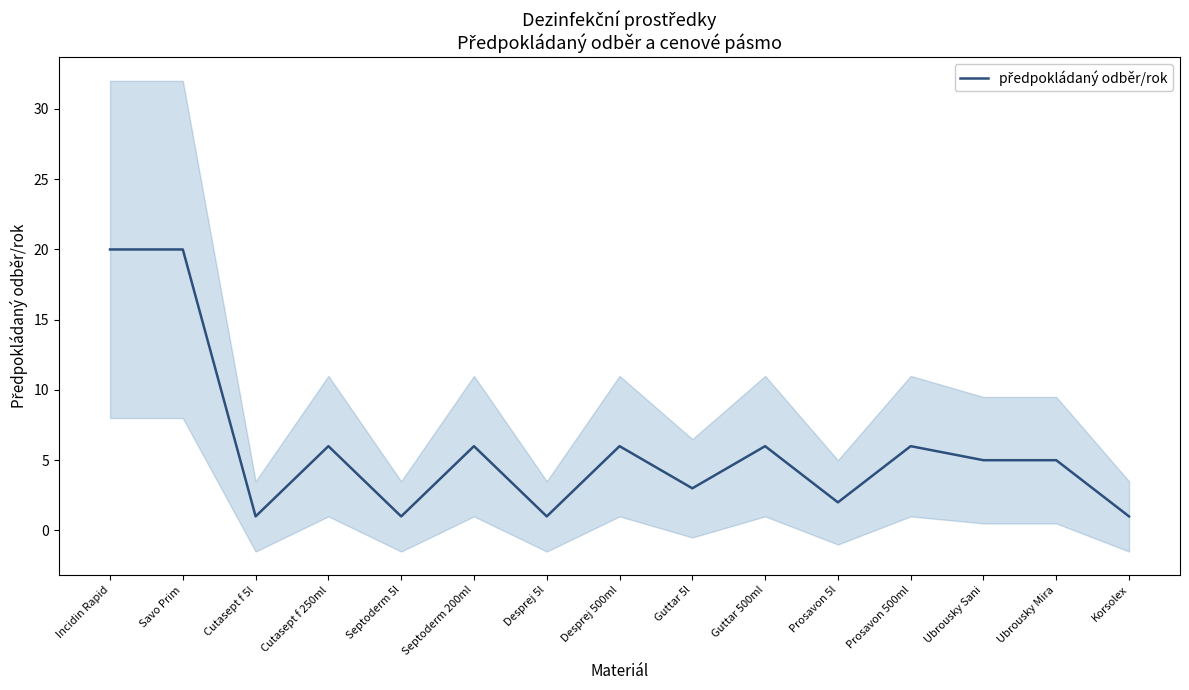

What position from the right is Cutasept f 5l?

13